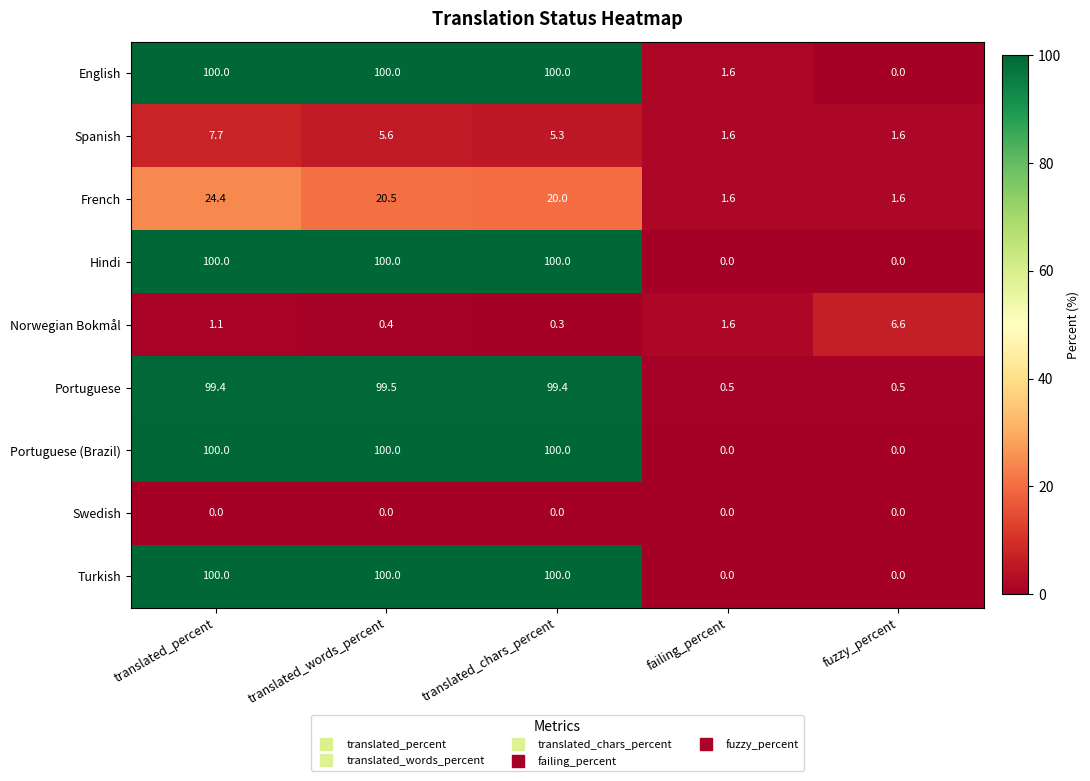

At which label is Spanish closest to 4?

translated_chars_percent